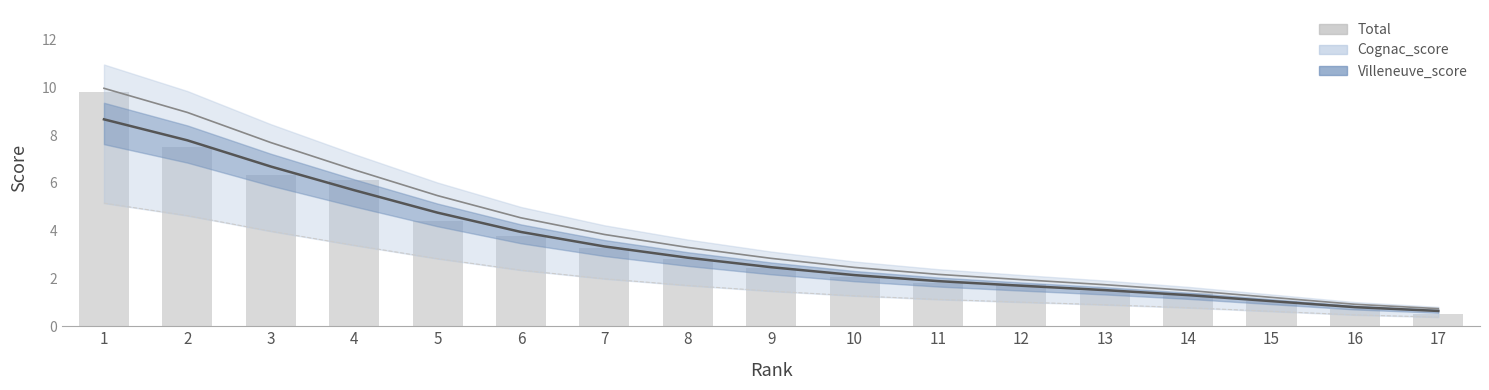

Reading right to left, what are all the values shown in this chart?

17=0.5	16=0.7	15=1.1	14=1.4	13=1.5	12=1.8	11=1.8	10=2.1	9=2.4	8=2.8	7=3.3	6=3.8	5=4.4	4=6.1	3=6.3	2=7.5	1=9.8